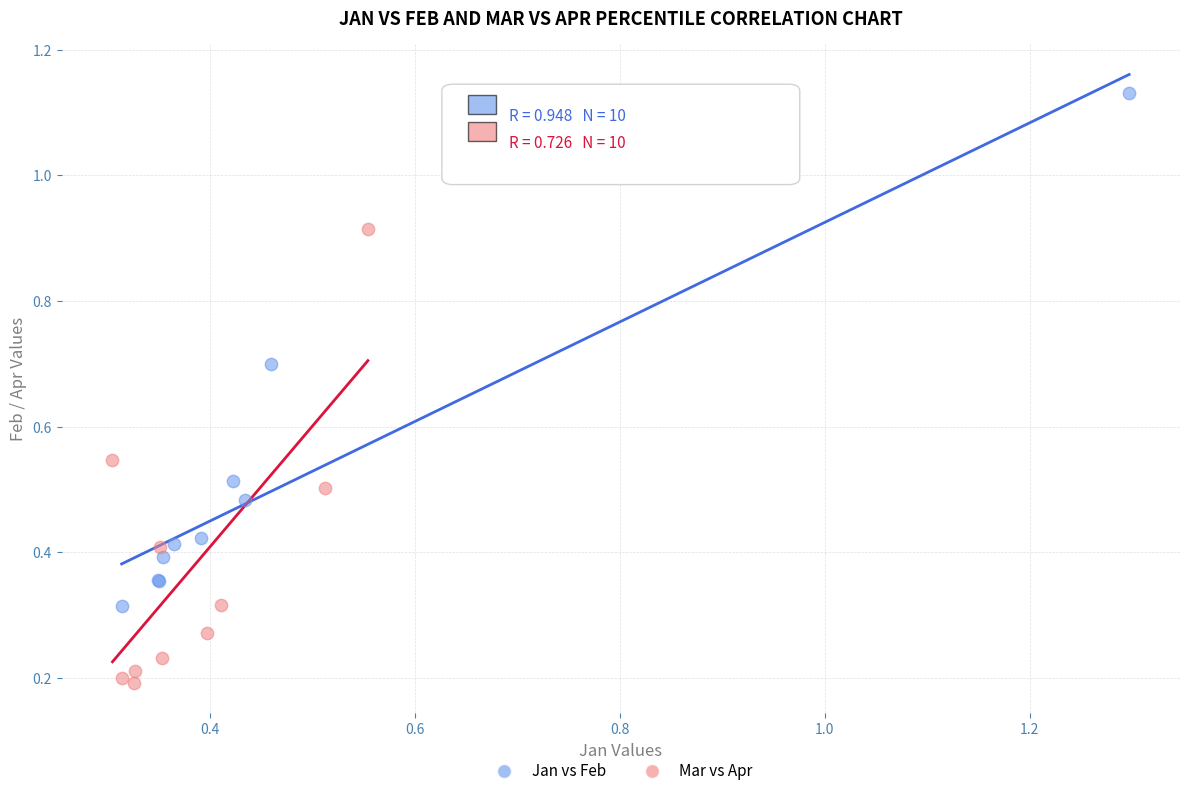

Which series has the widest spread of Y values?

Jan vs Feb